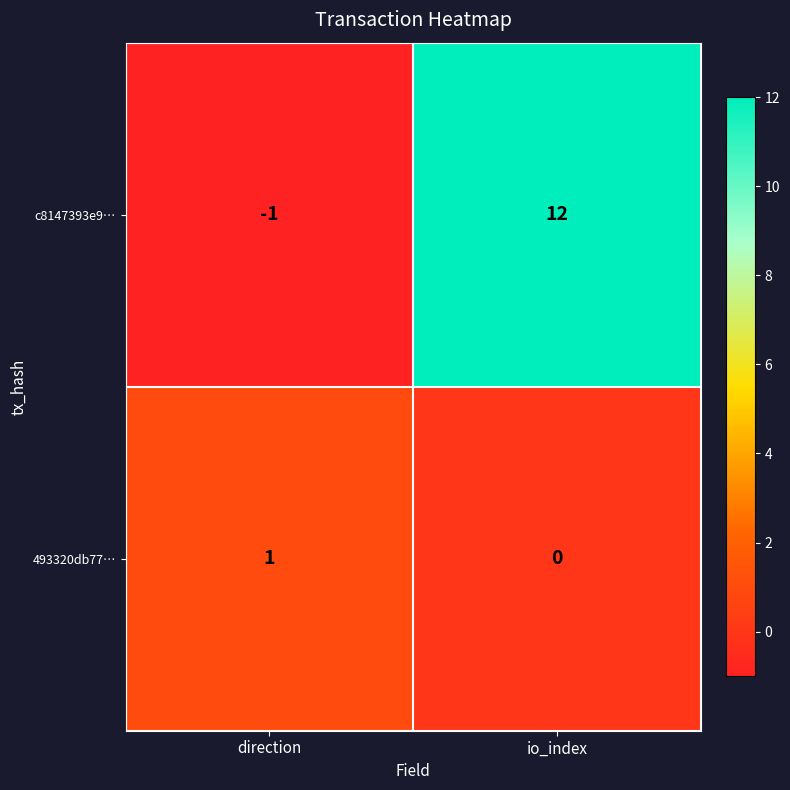

At which label is c8147393e9… closest to 5?

direction